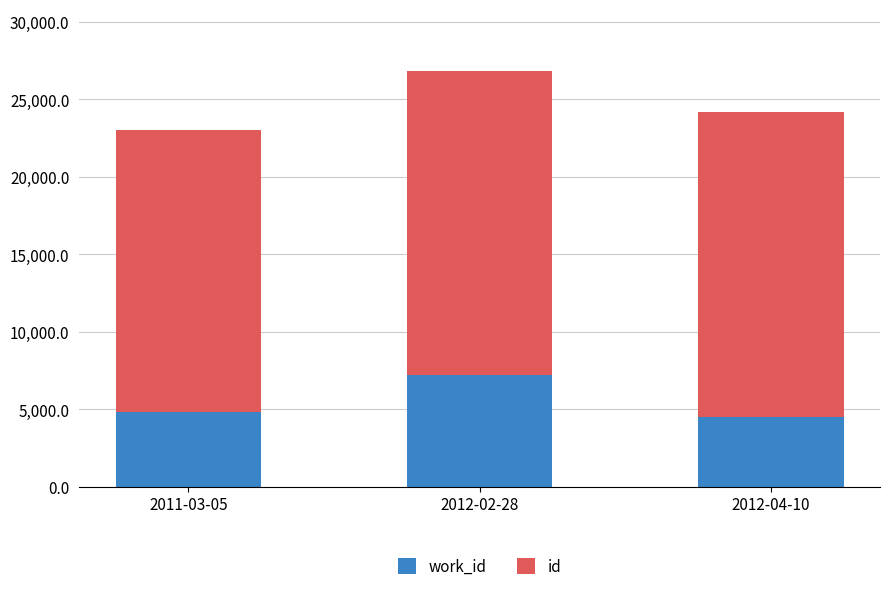

At which category is the sum across all series the highest?

2012-02-28